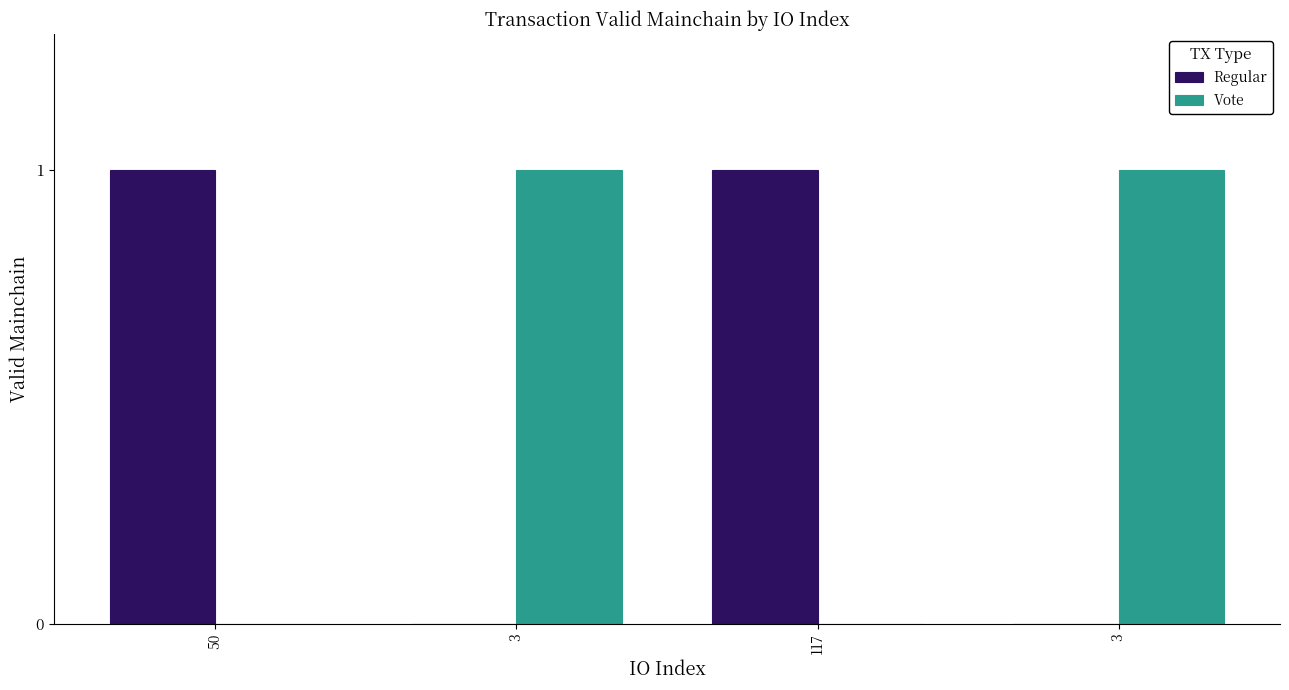

Is it true that Vote equals 0 at 50?

True